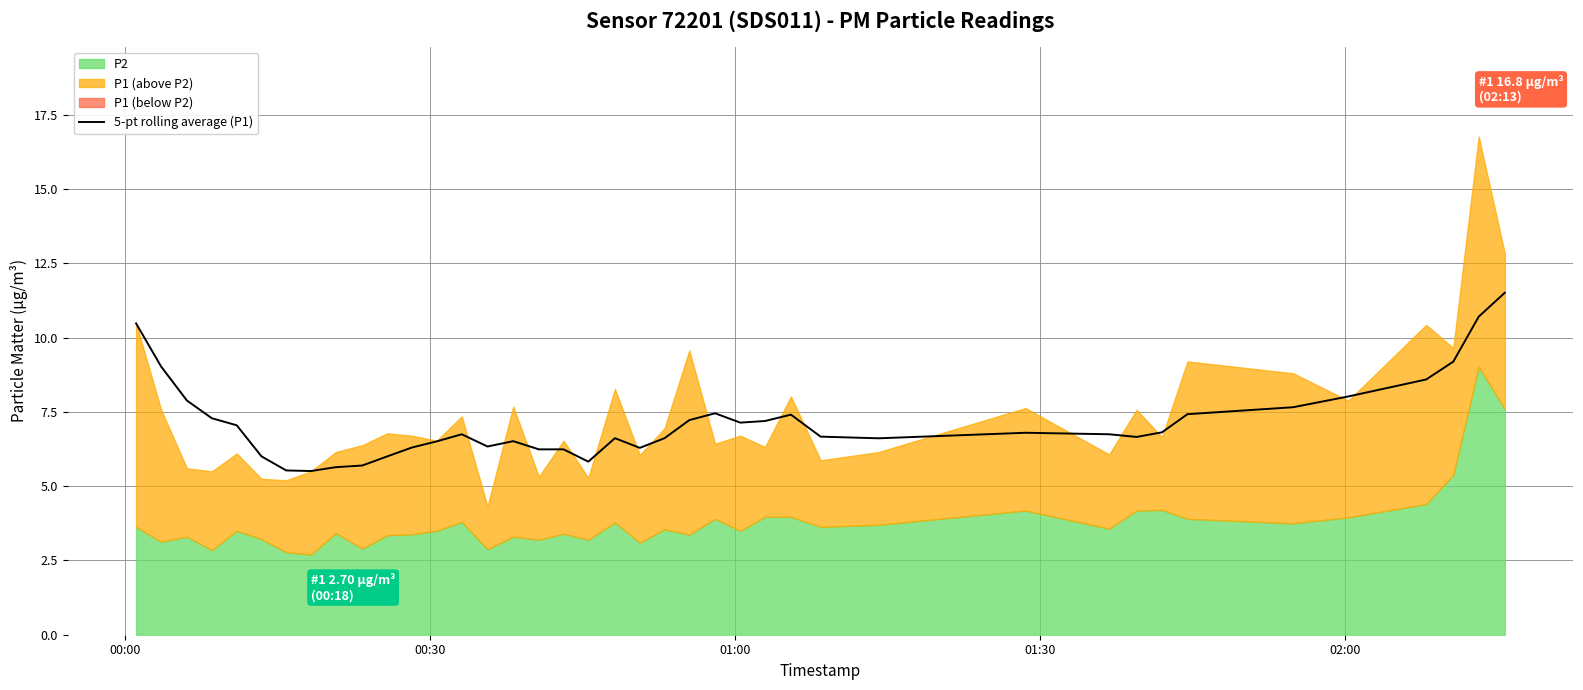

True or false: the data shows 11.5 at 12.

False